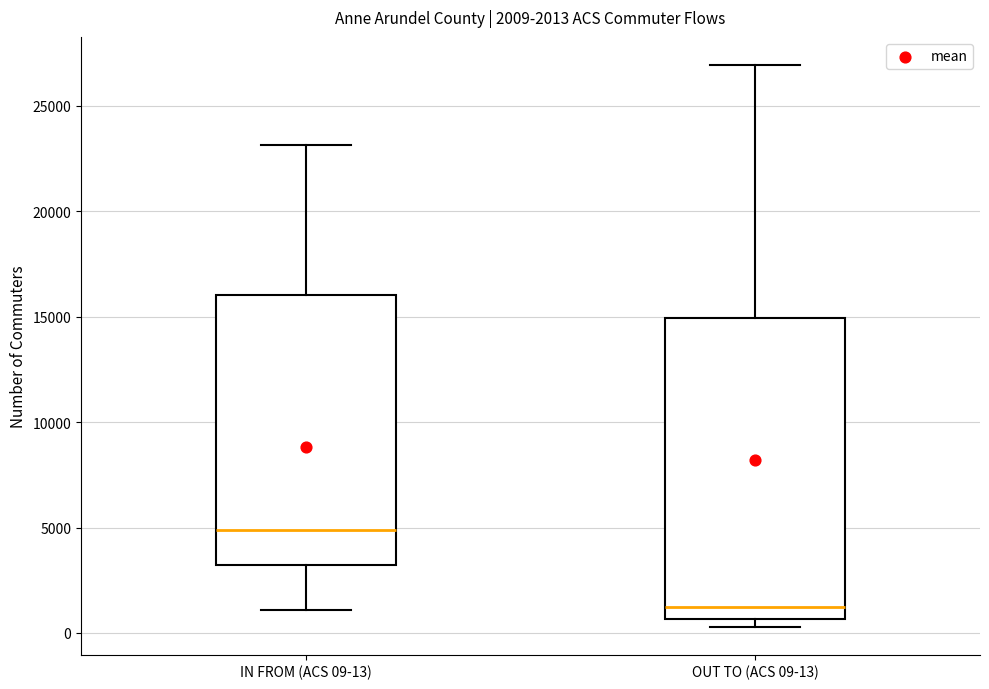

Which box has the highest median line?

IN FROM (ACS 09-13)